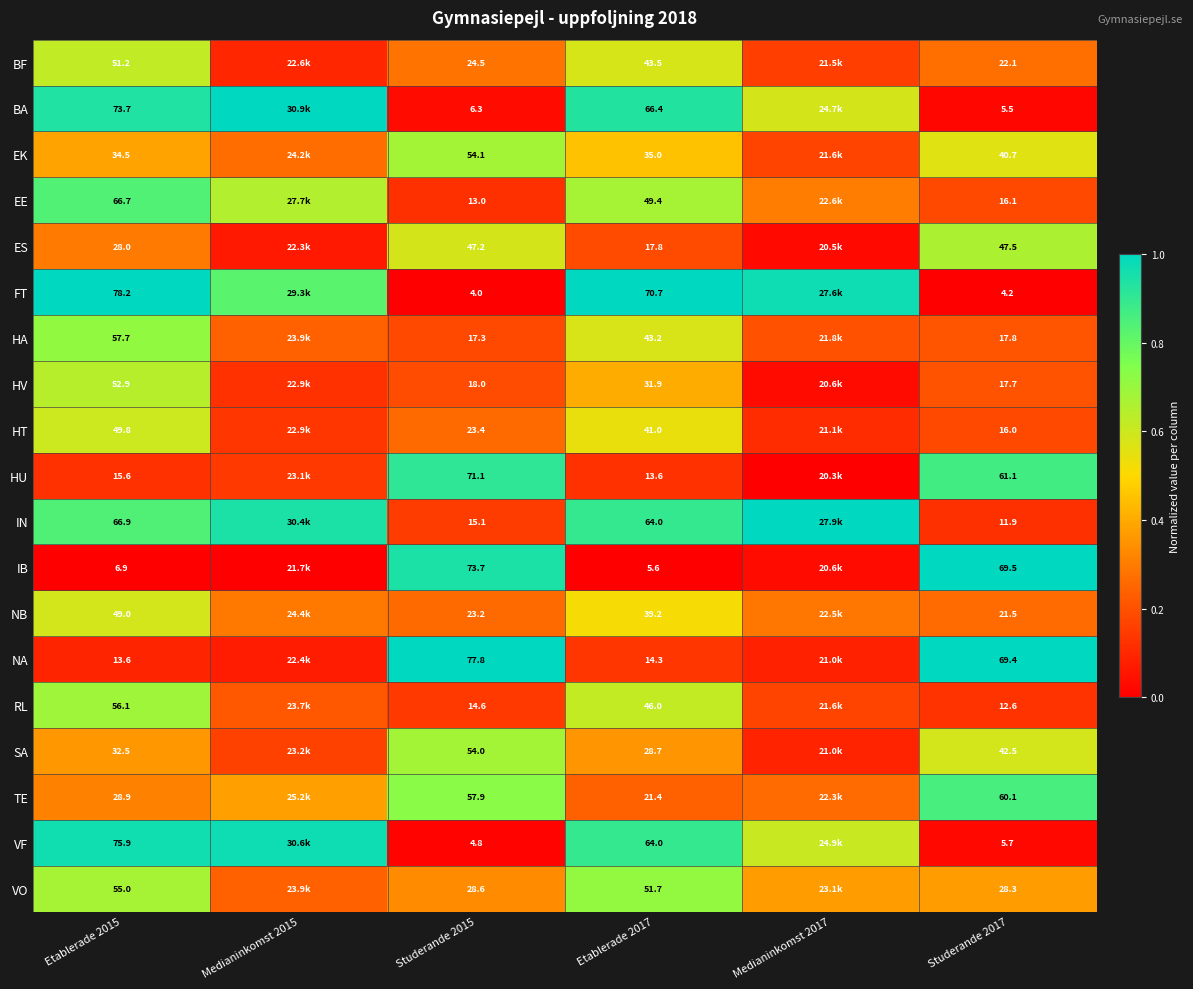

Is the value of HT at Etablerade 2015 greater than the value of TE at Studerande 2017?

No